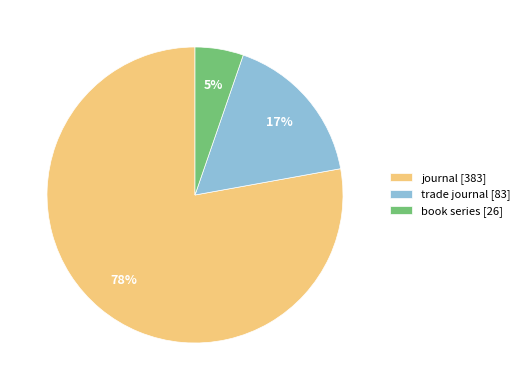

Is the sum of trade journal [83] and book series [26] greater than half?

No